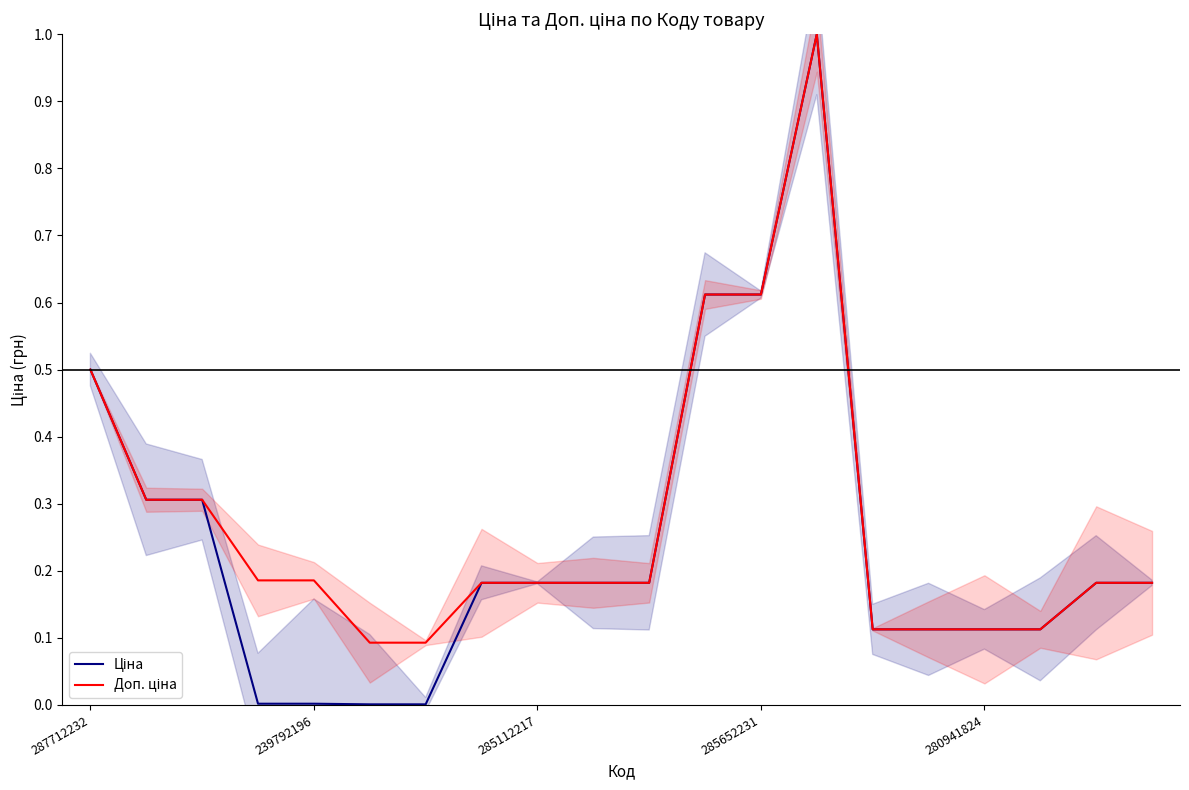

The Ціна series shows 0.2 at 14. True or false?

False